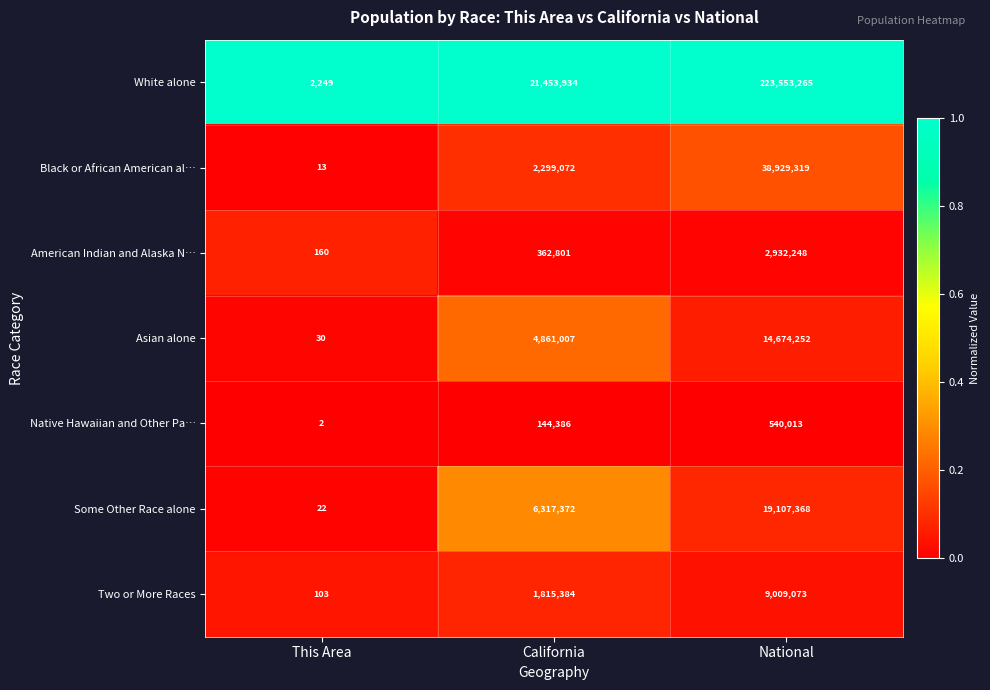

Count the number of categories in the chart.

3